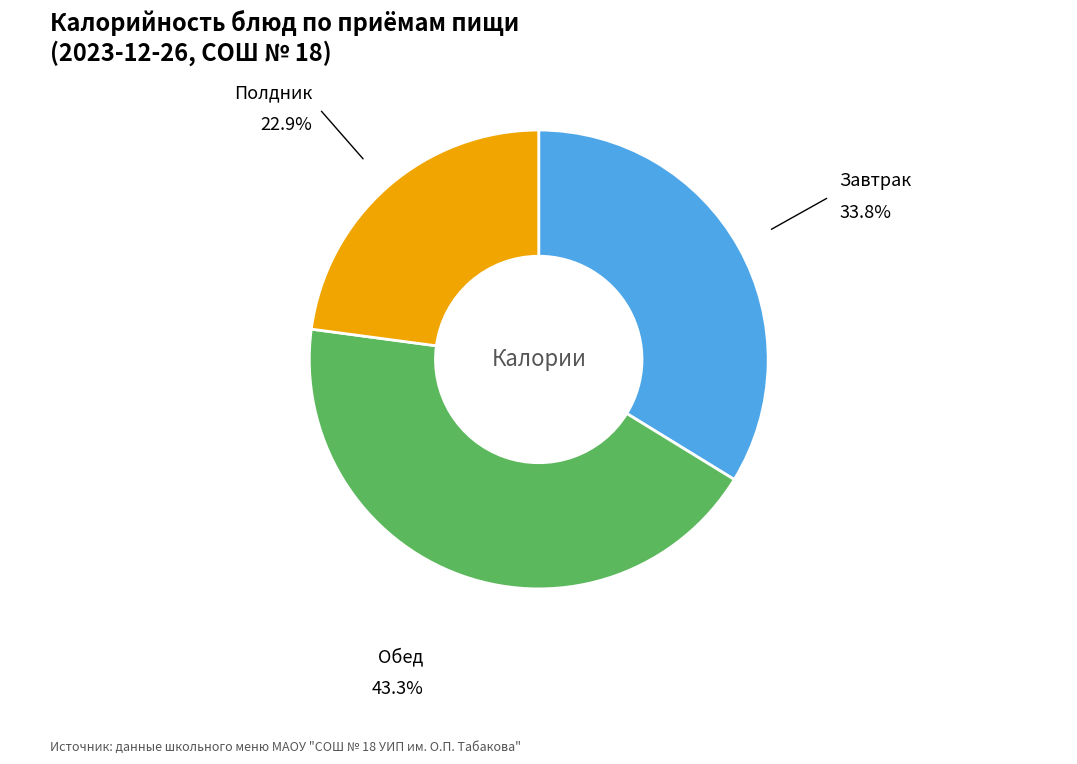

Combined, do Обед and Полдник account for over 50%?

Yes